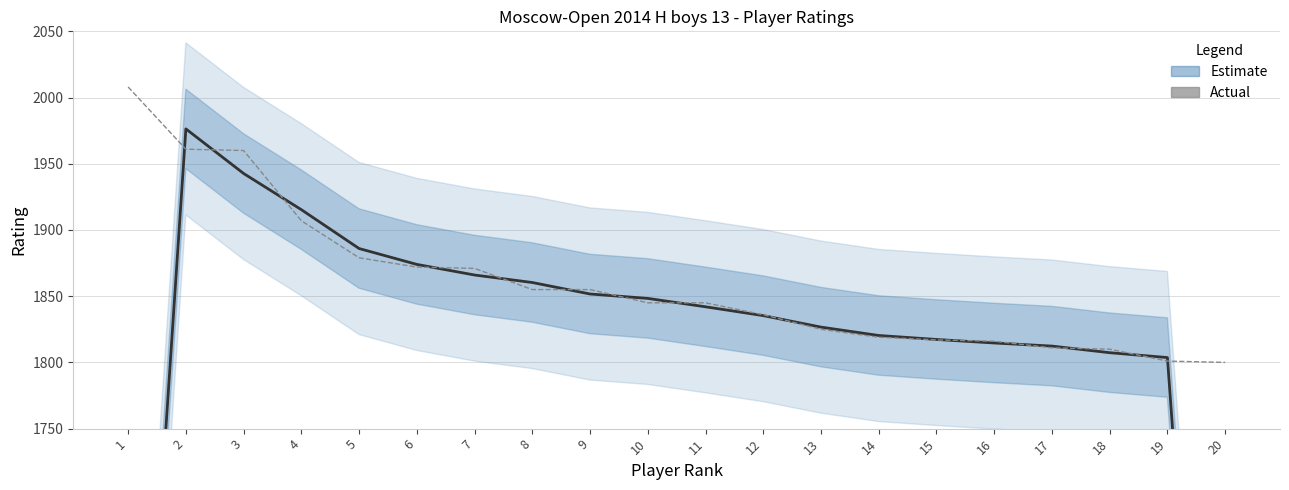

True or false: Rating (smoothed) has more than 2 points higher than both neighbors.

False